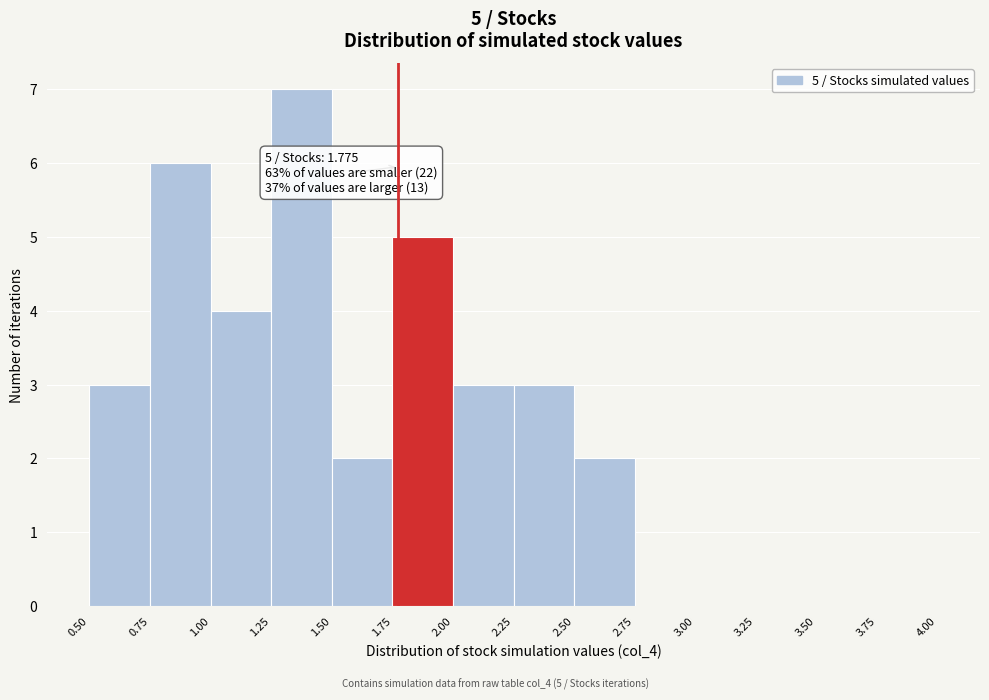

Over which range of the x-axis is the bar tallest?

1.25 to 1.50